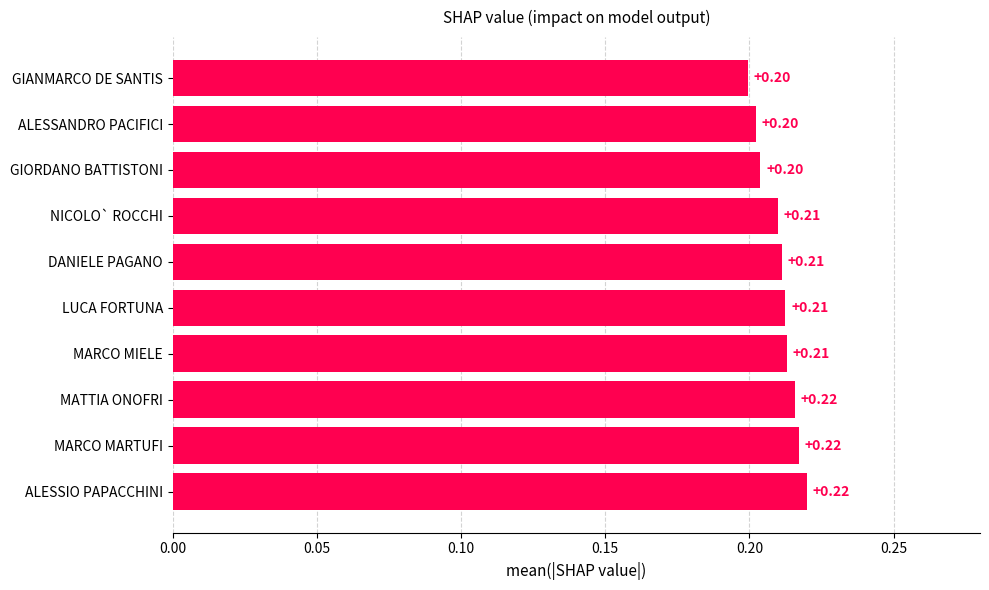

Which has a higher value, GIANMARCO DE SANTIS or MARCO MIELE?

MARCO MIELE